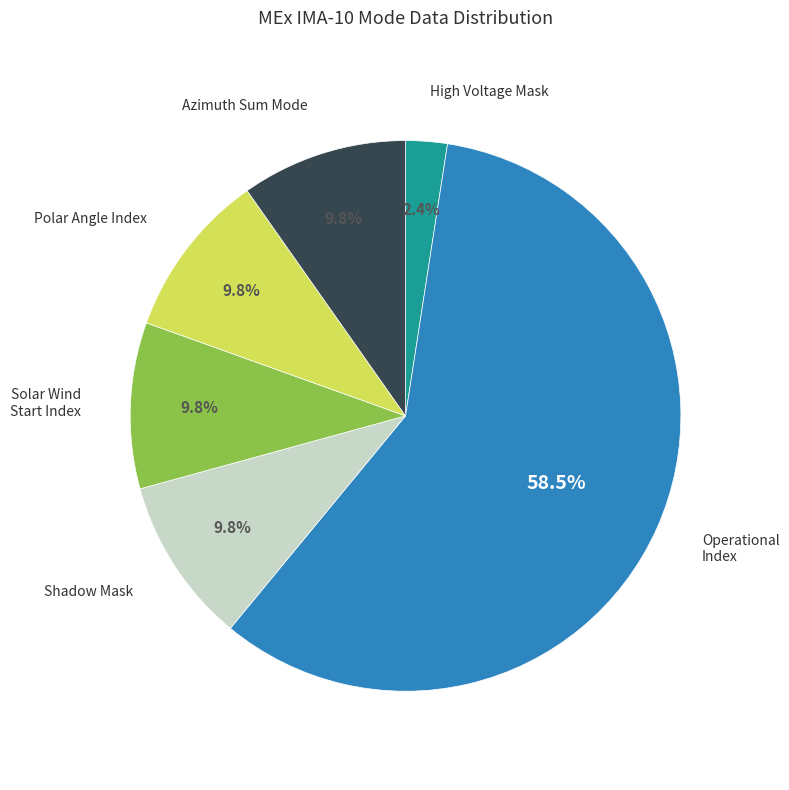

What is the majority slice?

Operational Index